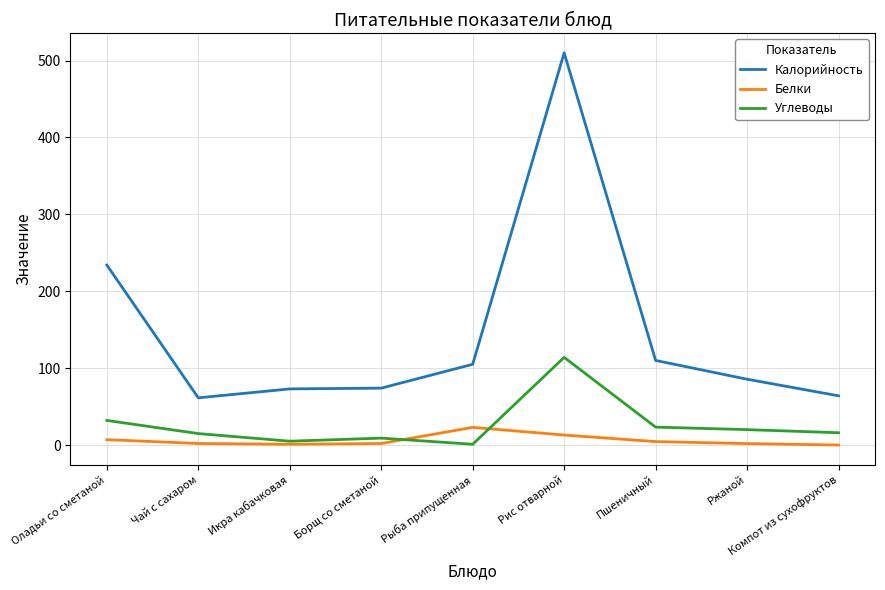

At Пшеничный, list the series in order from smallest to largest.

Белки, Углеводы, Калорийность